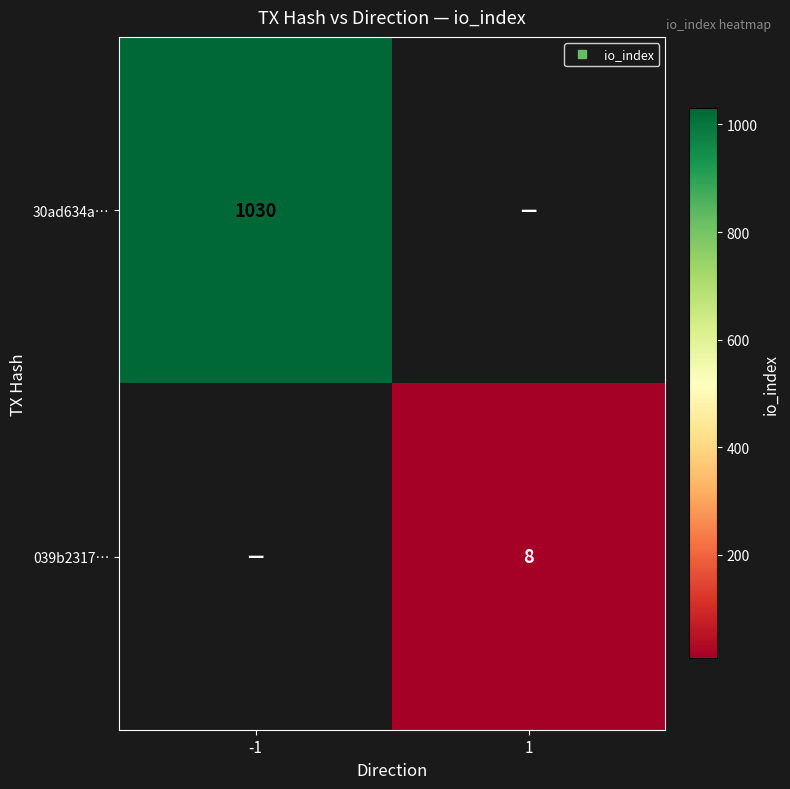

Rank the series by their maximum value, from highest to lowest.

30ad634a…, 039b2317…